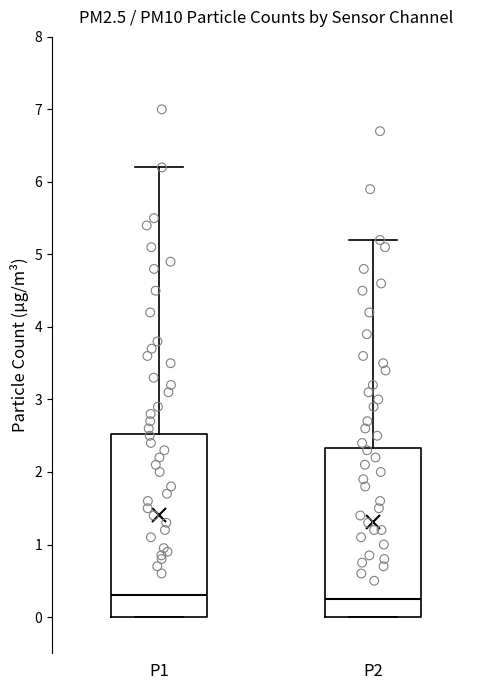

Reading left to right, read every box against the y-axis: the position of its median line, the range the box covers, and the ends of its whiskers. The values are not printed on the chart, so give them approximately, as read against the axis.

P1: median 0.3, box 0.0 to 2.5, whiskers 0.0 to 6.2
P2: median 0.3, box 0.0 to 2.3, whiskers 0.0 to 5.2